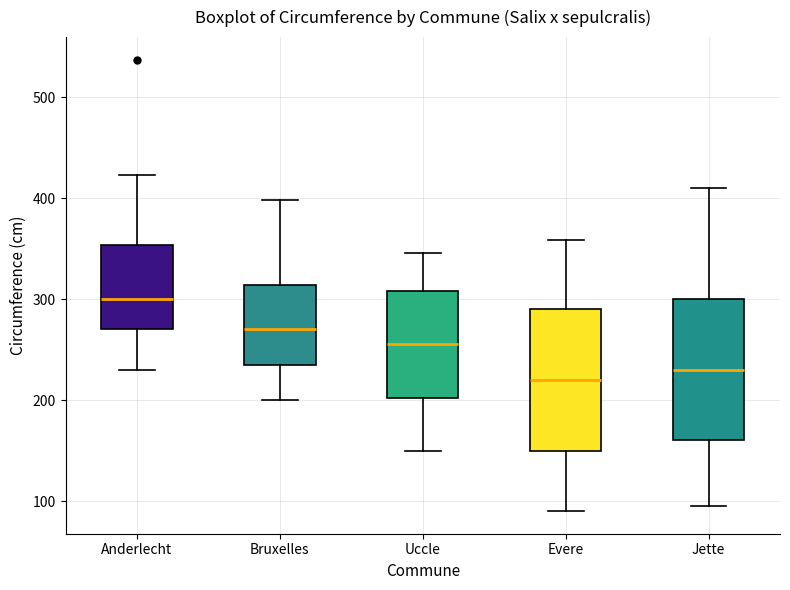

Which box has the lowest median line?

Evere